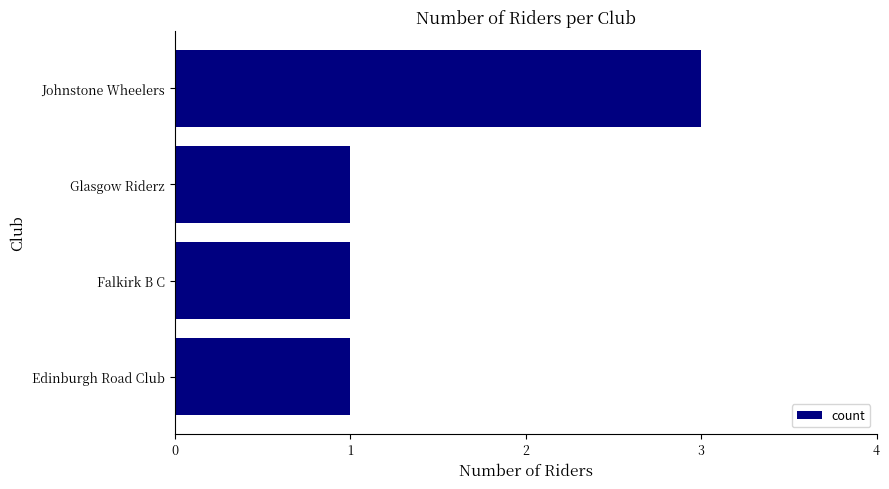

At which category does the chart reach its peak across all series?

Johnstone Wheelers